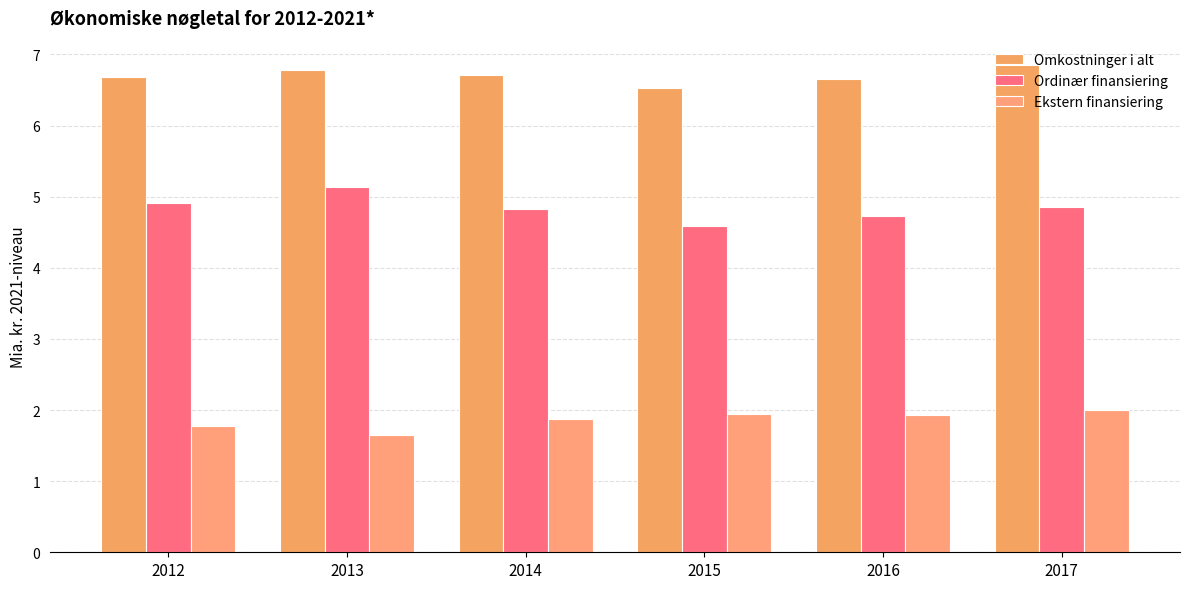

Is it true that Ordinær finansiering equals 5.1 at 2013?

True